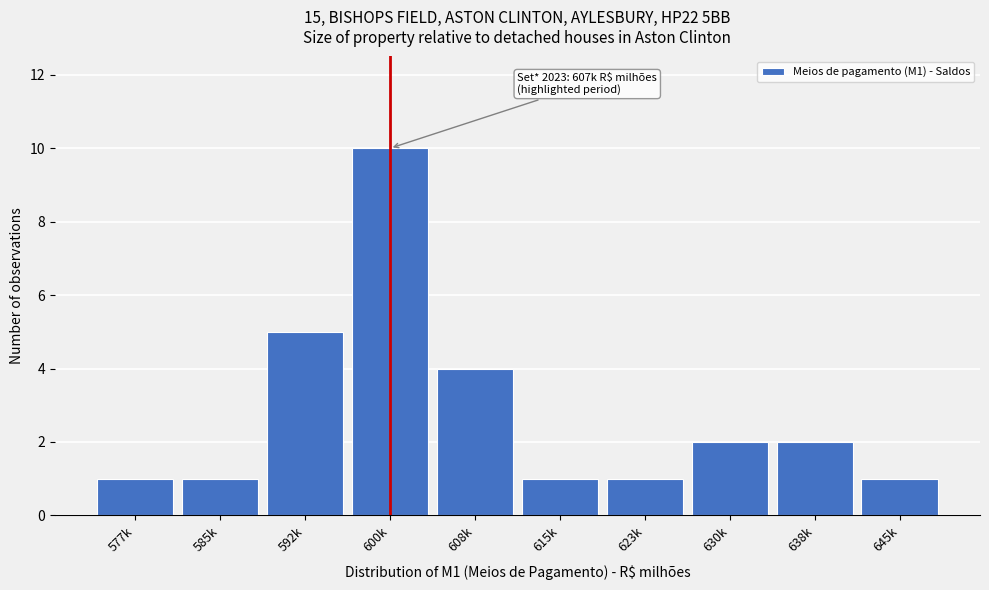

Reading right to left, transcribe all the data shown in this chart.

645k=1	638k=2	630k=2	623k=1	615k=1	608k=4	600k=10	592k=5	585k=1	577k=1